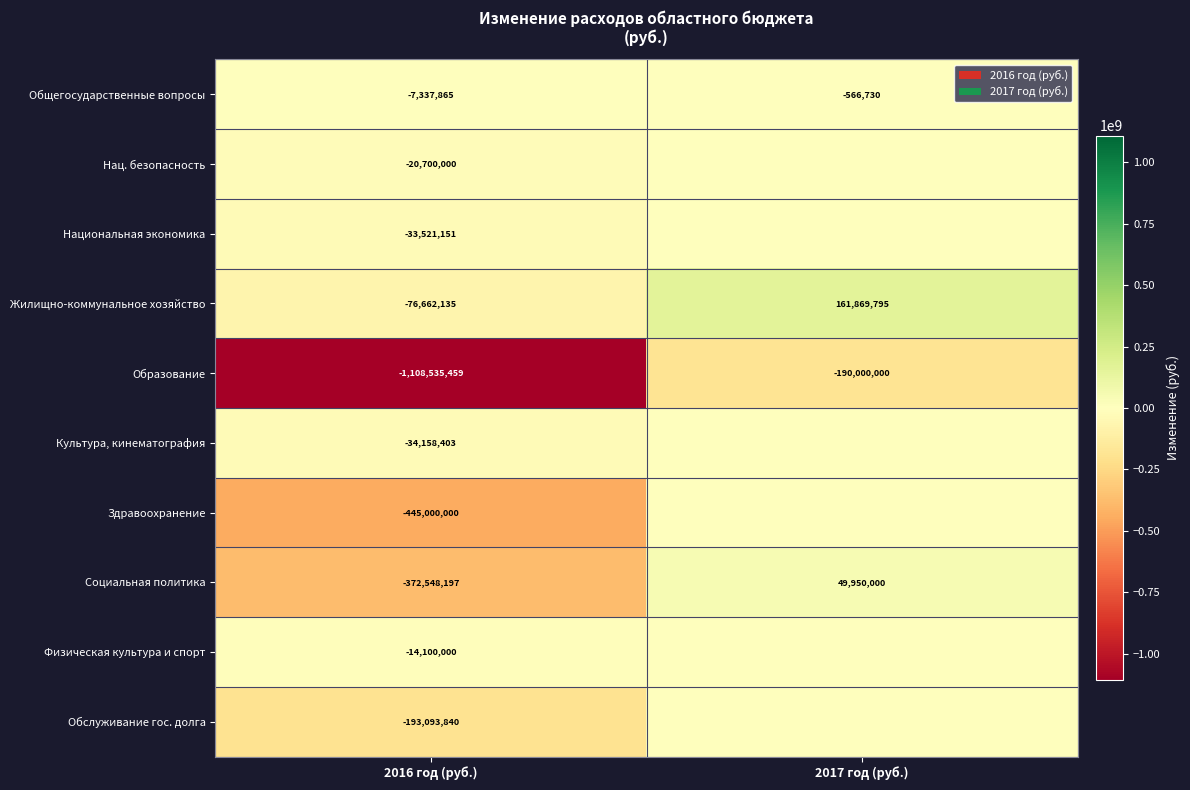

What is the sum of all Жилищно-коммунальное хозяйство values?

85207660